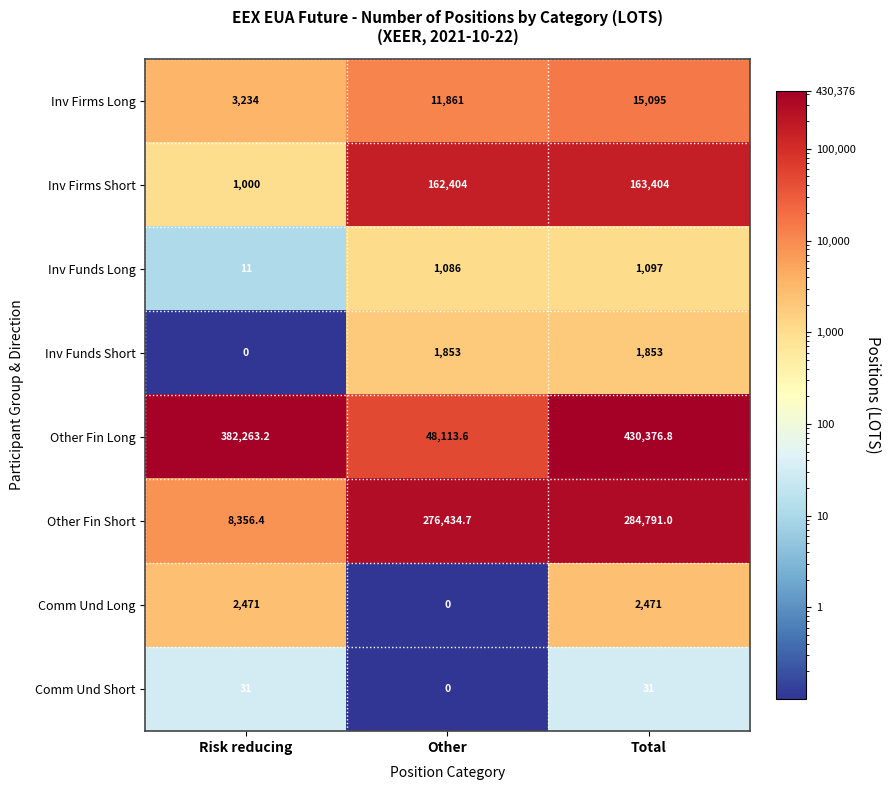

Which label corresponds to the largest value in the chart?

Total